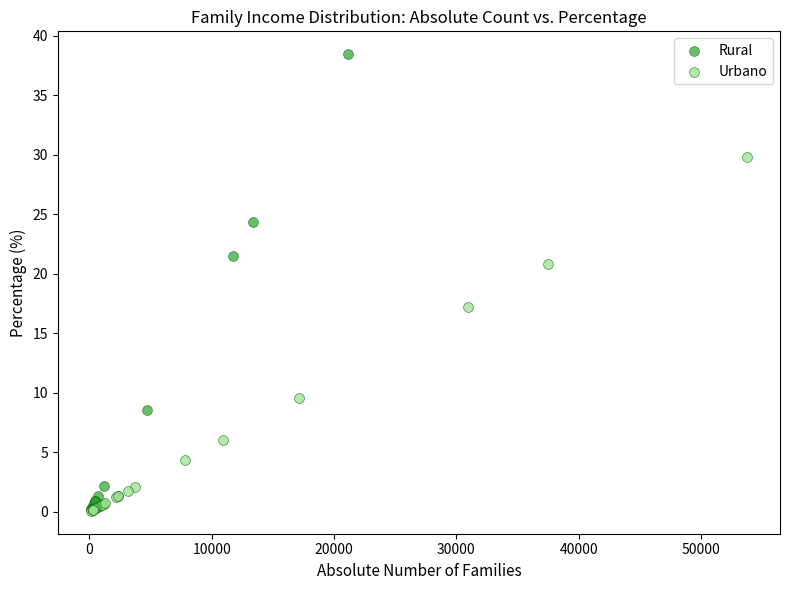

Which series has the largest Y range (max minus min)?

Rural